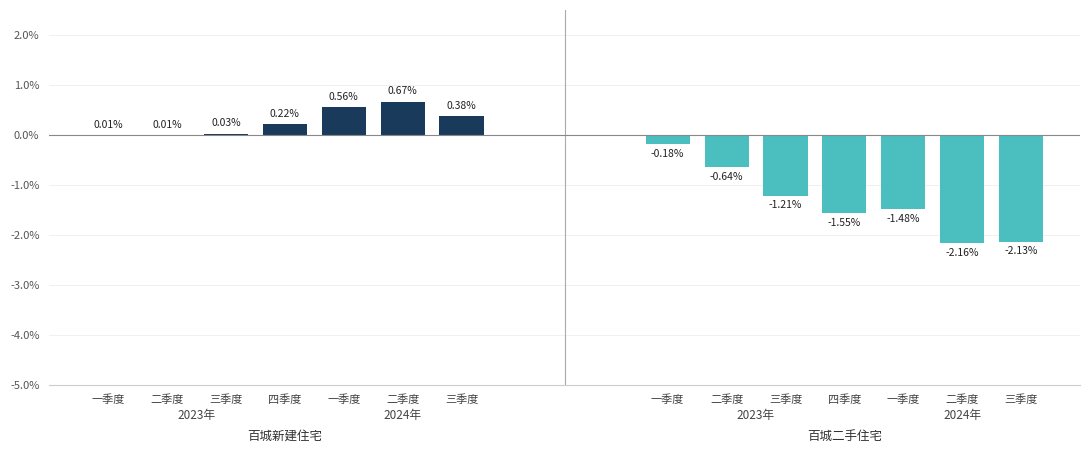

True or false: 百城新建住宅 has a value of 0.0 at 四季度.

True